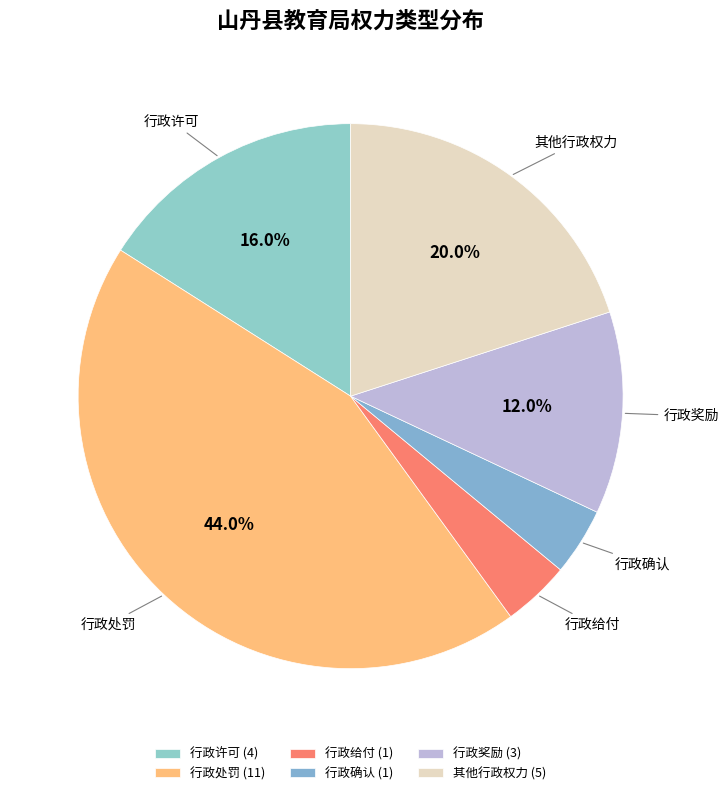

Which slice is the largest?

行政处罚